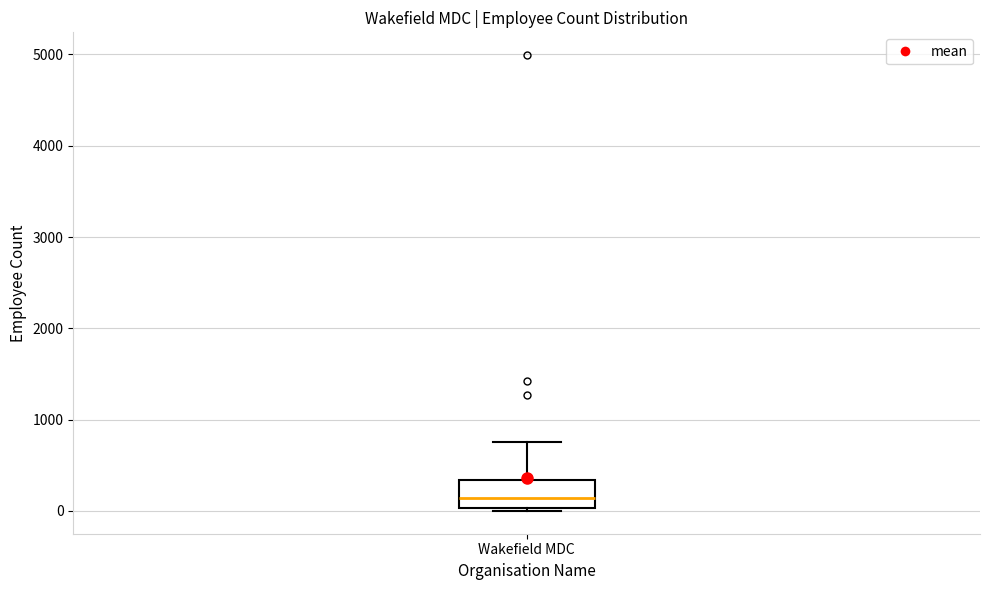

Where does the median line of the box for Wakefield MDC sit on the y-axis? The values are not printed on the chart, so give them approximately, as read against the axis.

100